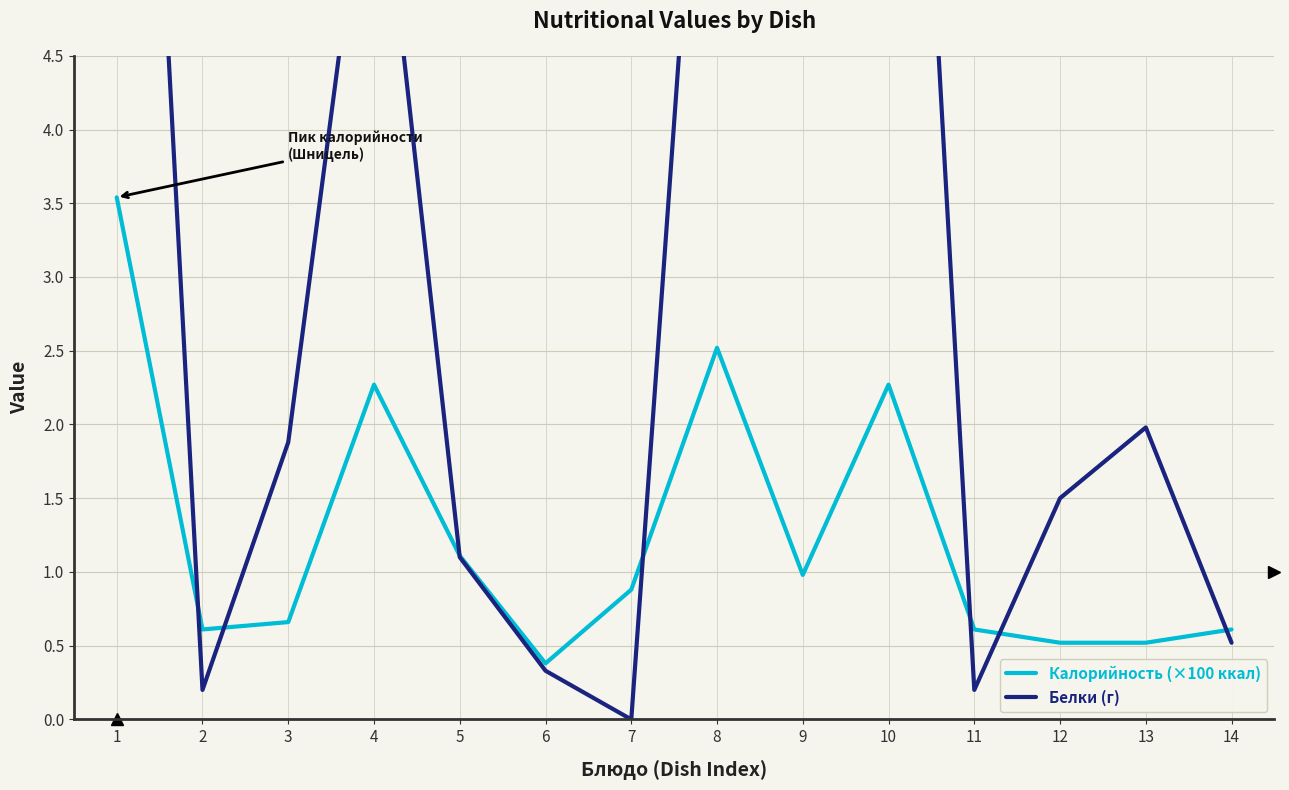

True or false: Белки (г) has a value of 16.0 at 1.

False